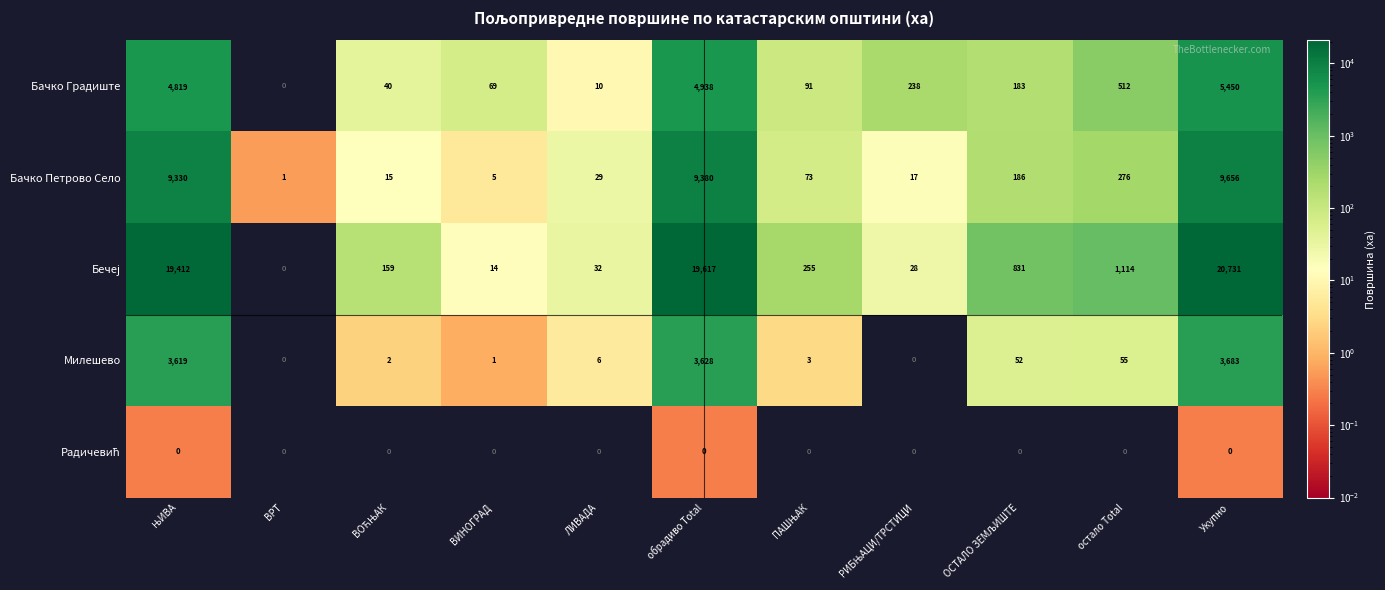

At how many categories does at least one series exceed 17963?

3